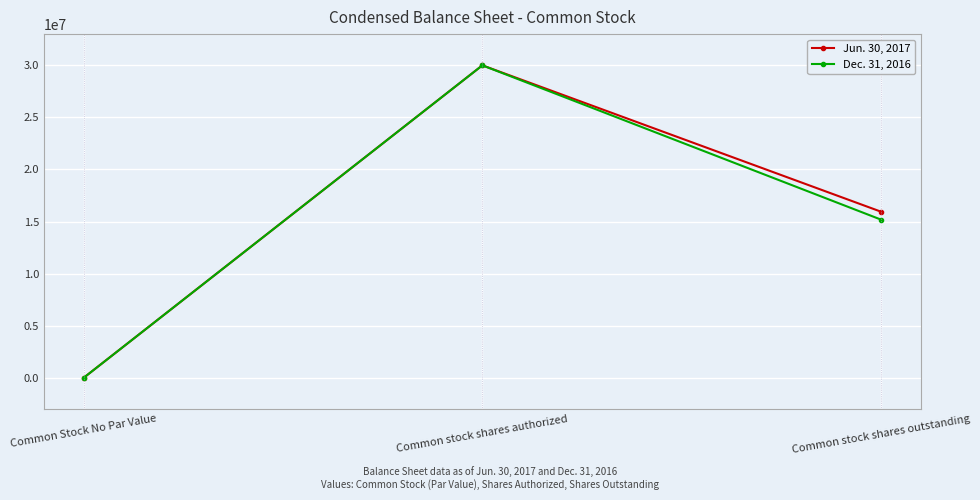

Between Common stock shares authorized and Common stock shares outstanding, which series saw the biggest shift?

Dec. 31, 2016